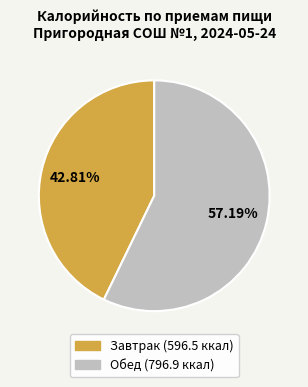

To the nearest percent, what is the combined percentage of Обед and Завтрак?

100%